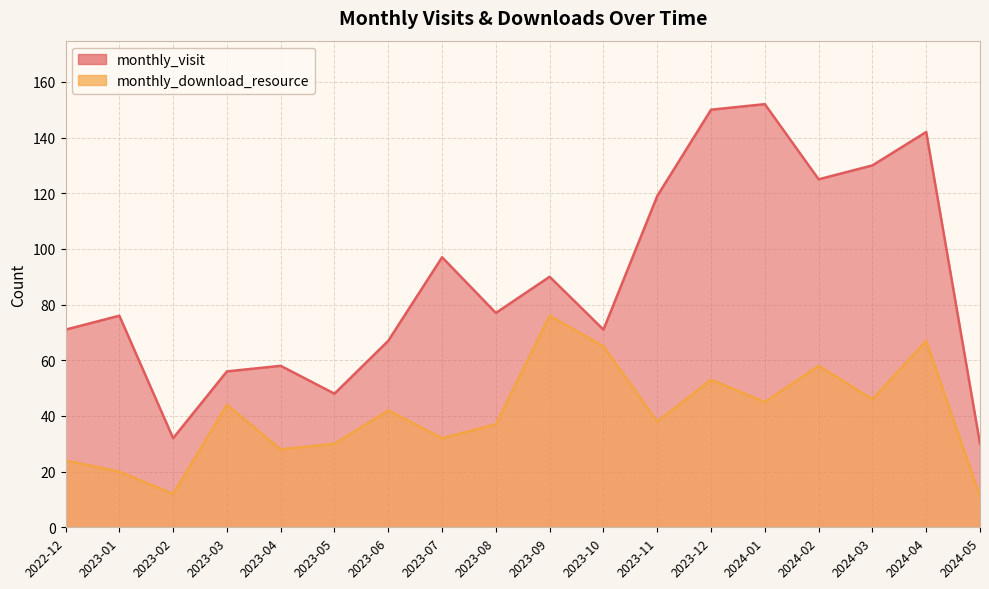

How many lines are shown in the chart?

2